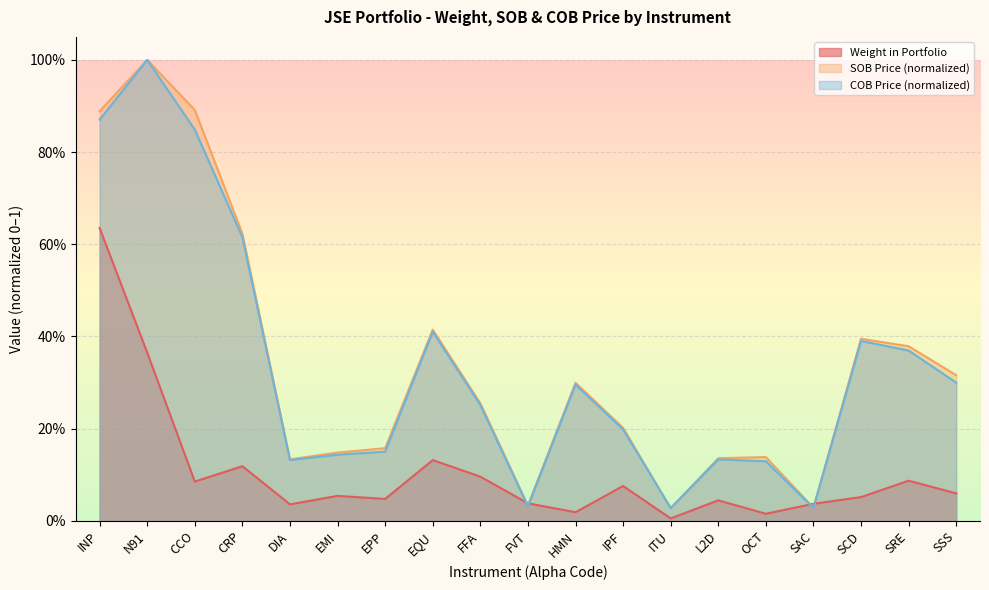

What position from the right is HMN?

9